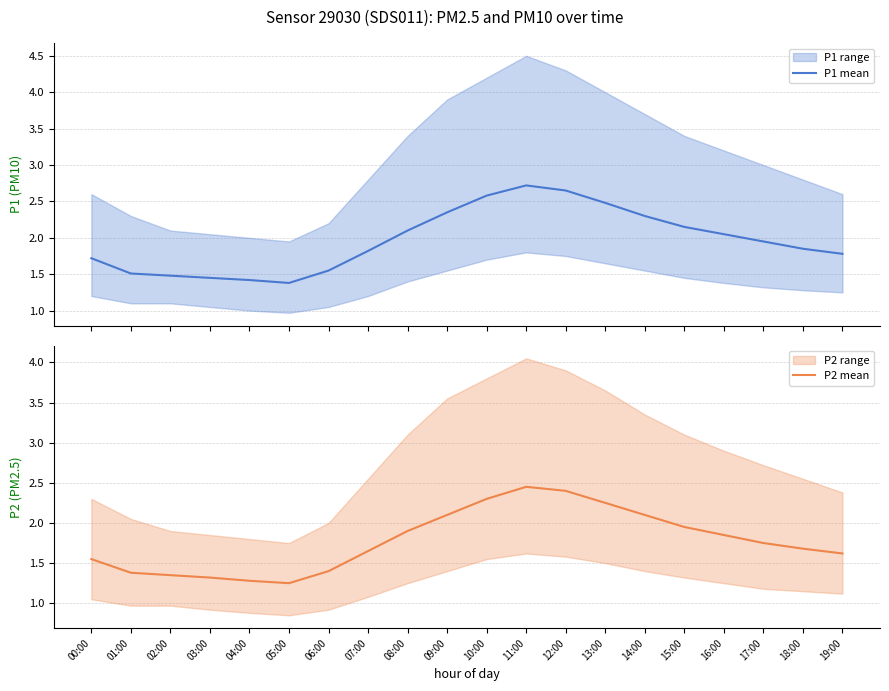

The P1 mean series shows 1.2 at 15:00. True or false?

False